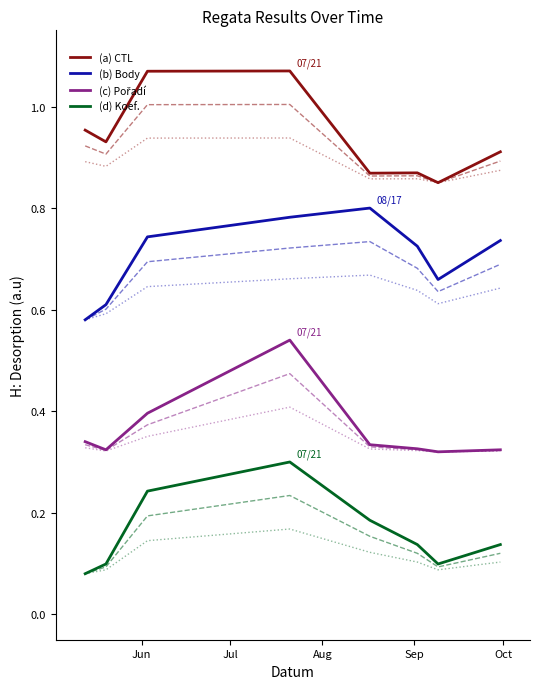

The value of (b) Body at 5 is 0.3. True or false?

False